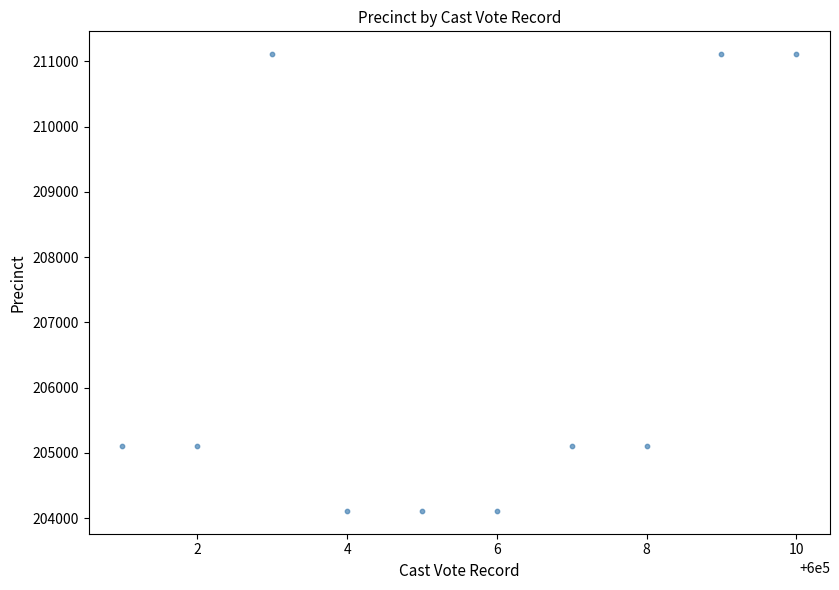

What is the range of Y values (max minus min)?

7000